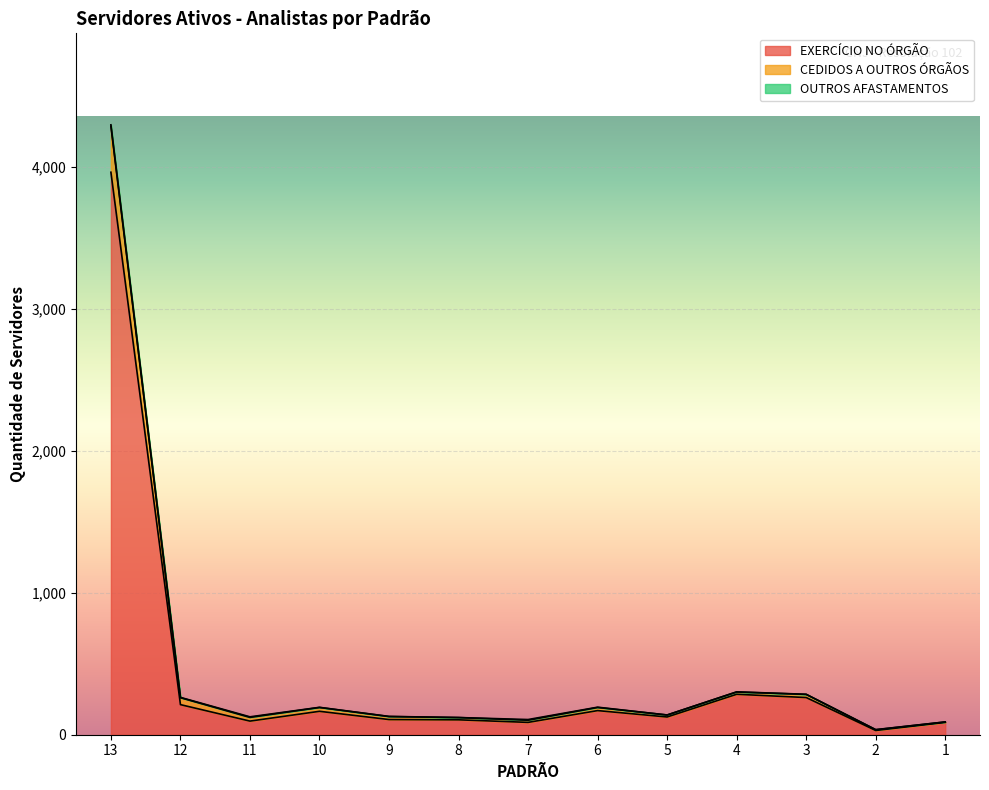

In EXERCÍCIO NO ÓRGÃO, how many points are lower than both neighbors (excluding endpoints)?

4